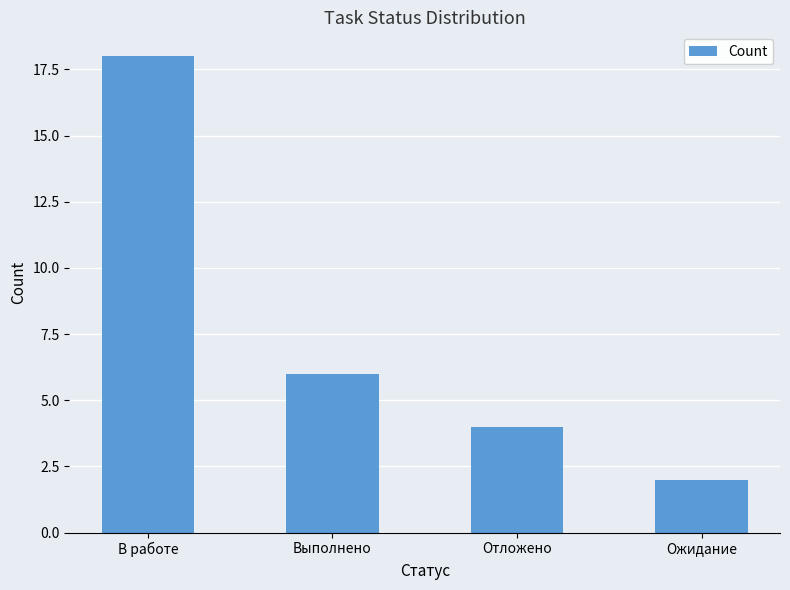

Does the chart contain stacked bars?

No